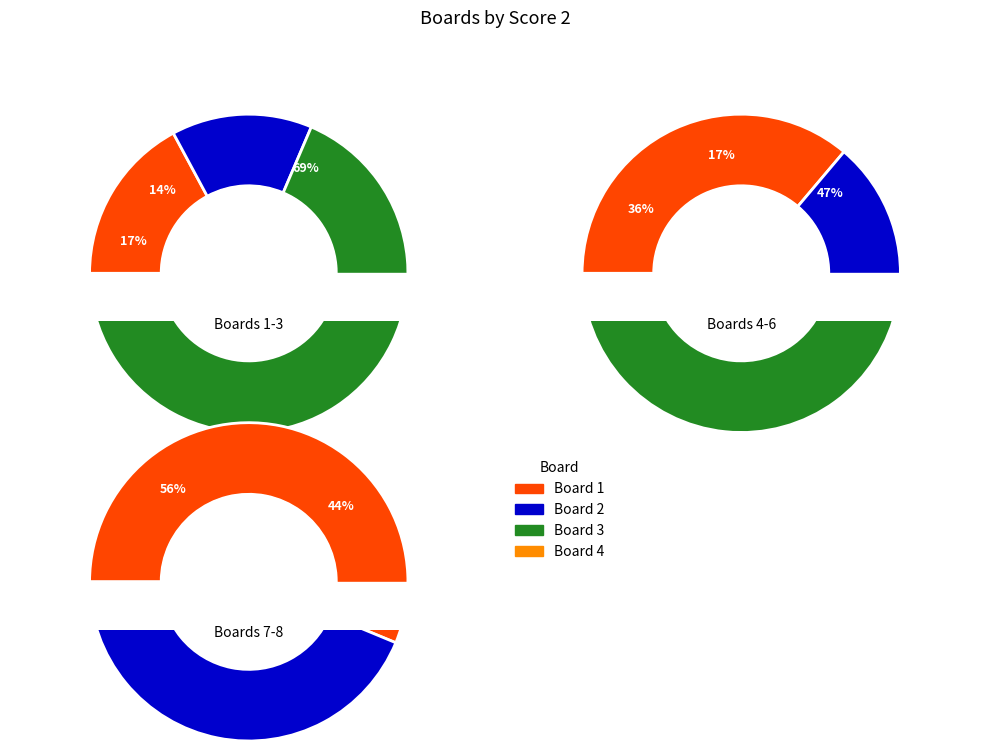

What is the largest slice in the pie chart?

3